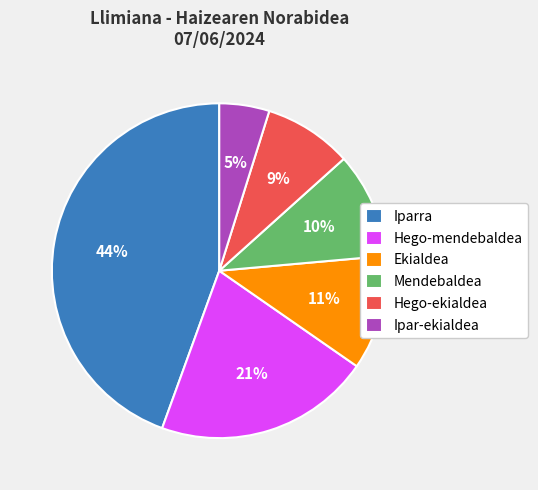

Is it true that Ipar-ekialdea is 5% of the pie?

True